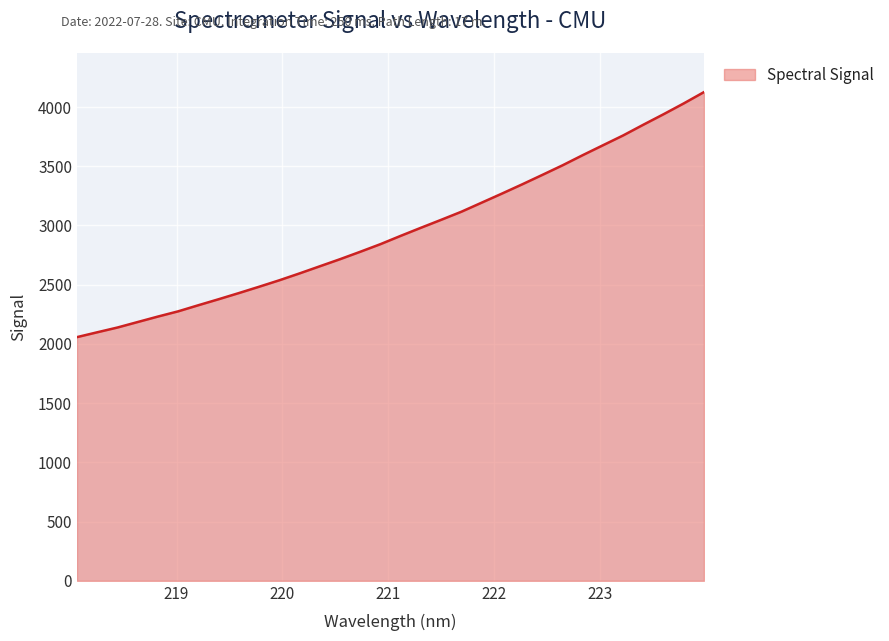

What is the maximum value shown in the chart?

4126.0